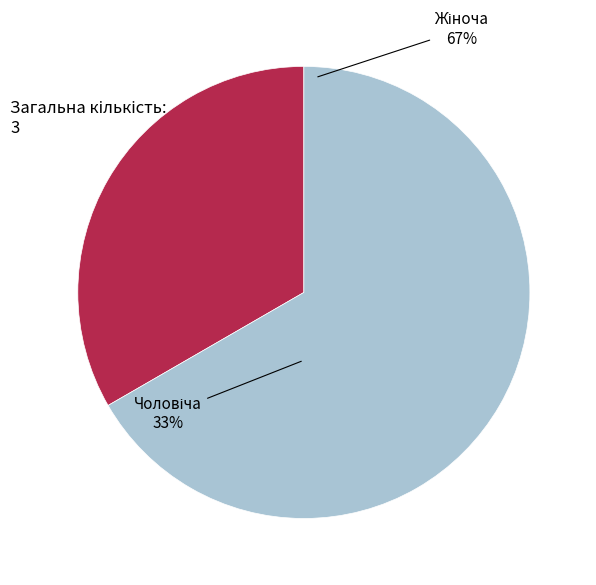

What is the smallest slice in the pie chart?

Чоловіча